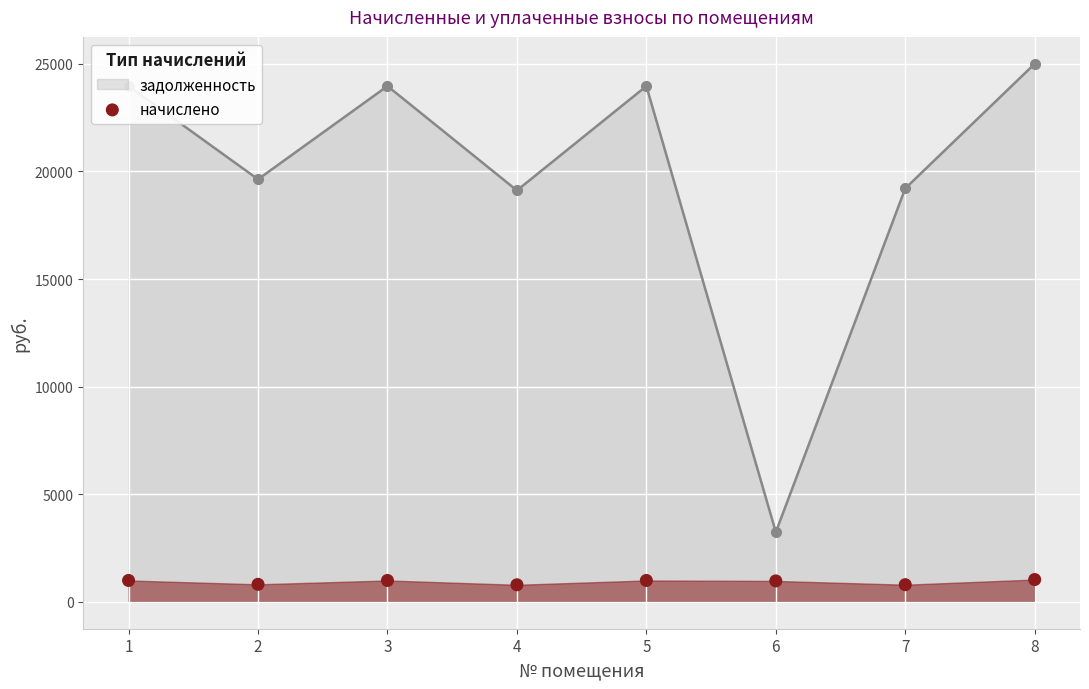

Which has a higher value, 2 or 8?

8